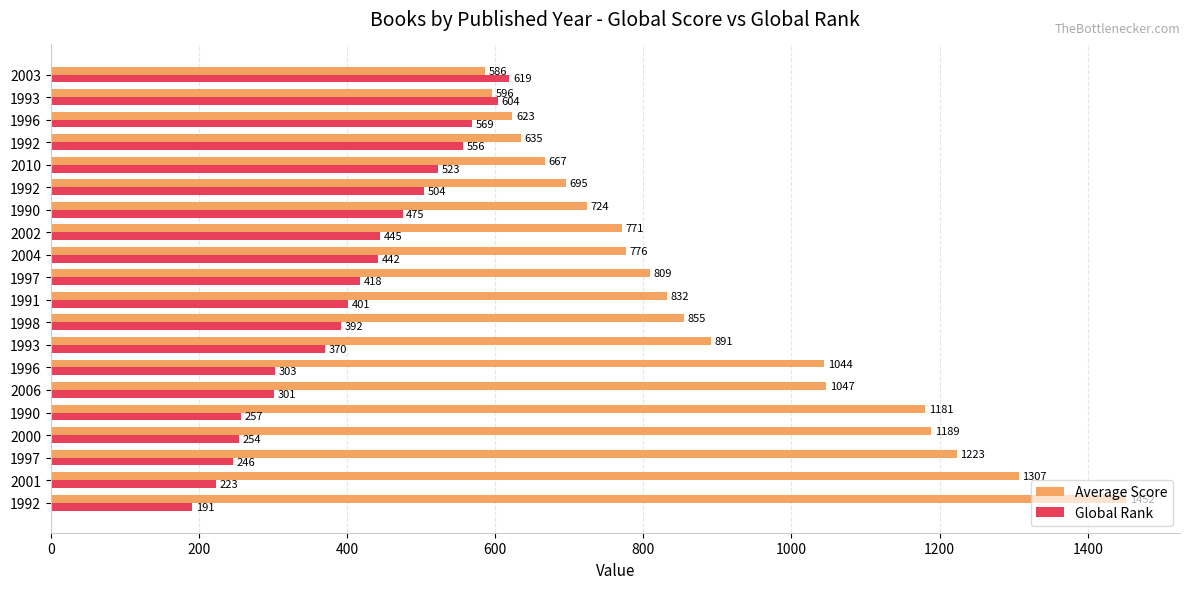

Which series has the widest spread of values?

Average Score